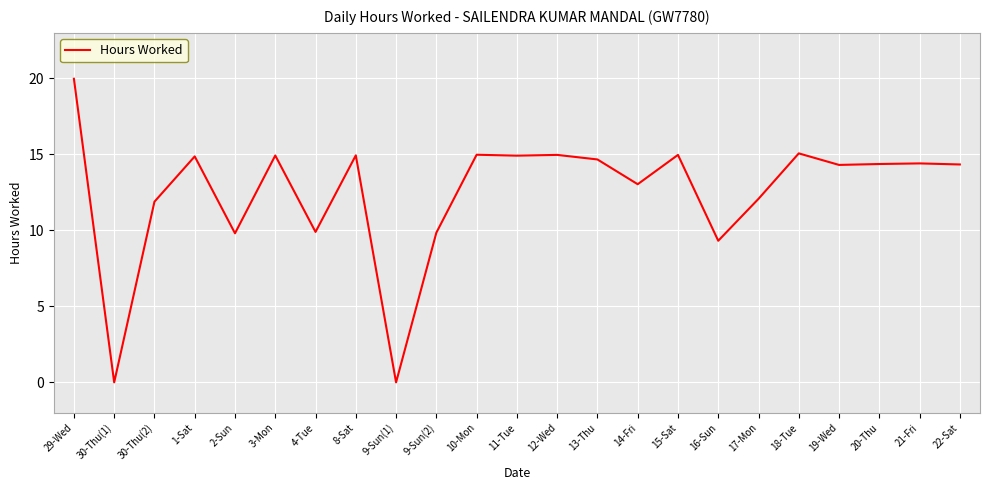

What is the change in value from 29-Wed to 12-Wed?

-5.0